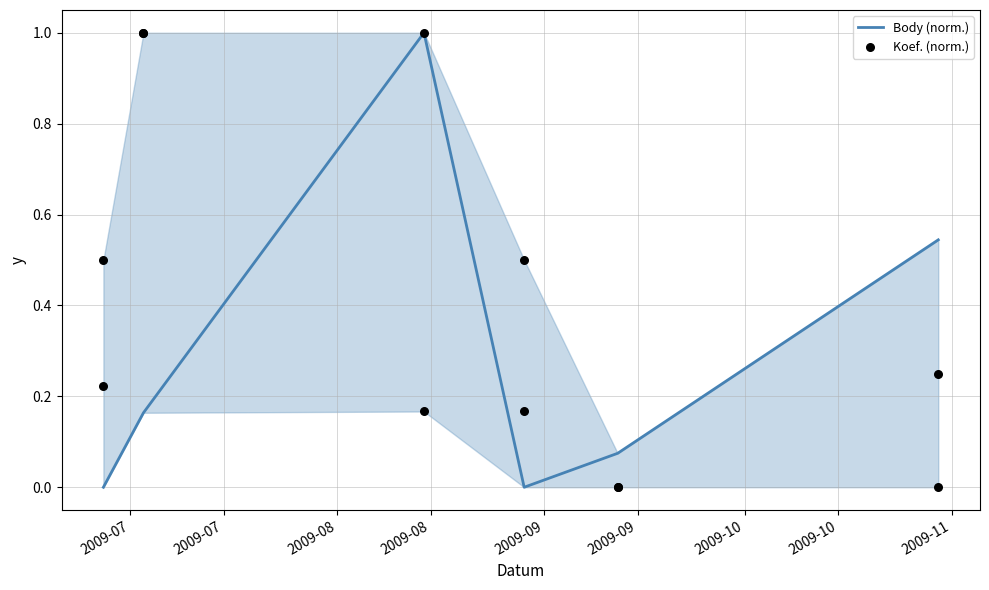

At how many categories does at least one series exceed 0?

6